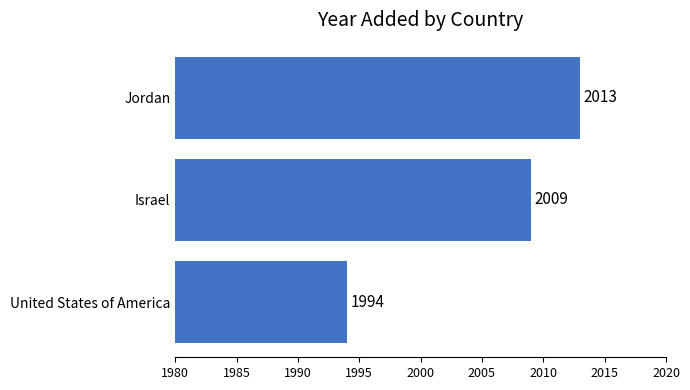

Between United States of America and Jordan, which is larger?

Jordan